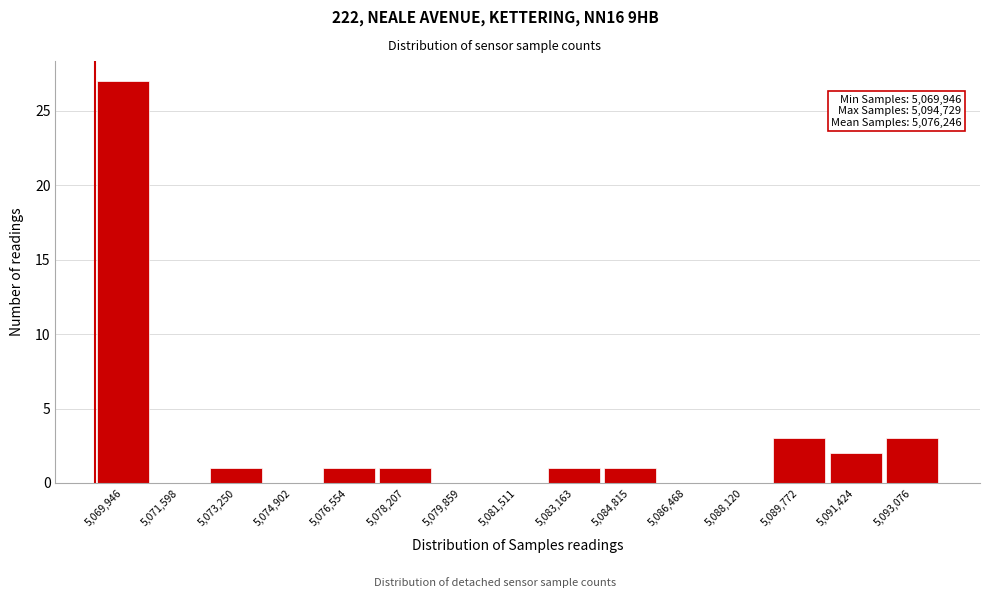

Reading left to right, transcribe all the data shown in this chart.

5,069,946=27	5,071,598=0	5,073,250=1	5,074,902=0	5,076,554=1	5,078,207=1	5,079,859=0	5,081,511=0	5,083,163=1	5,084,815=1	5,086,468=0	5,088,120=0	5,089,772=3	5,091,424=2	5,093,076=3